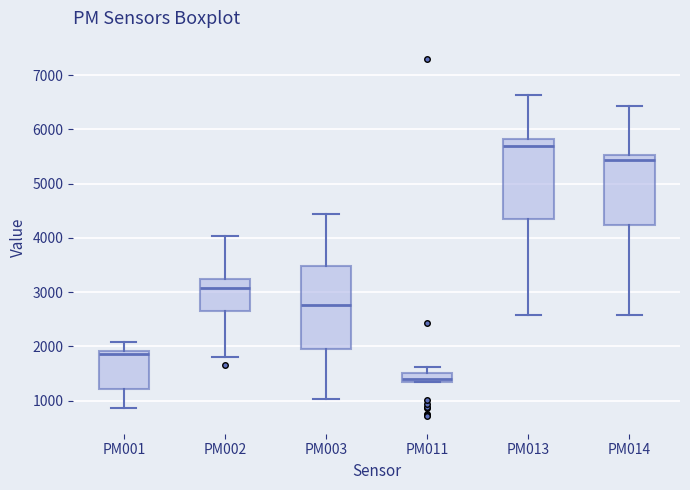

Reading left to right, transcribe this box plot: for each box, give where its median line is, the range the box spans, and where its two whiskers end, as read against the y-axis. The values are not printed on the chart, so give them approximately, as read against the axis.

PM001: median 1900 (just below the box's upper edge), box 1200 to 1900, whiskers 900 to 2100
PM002: median 3100, box 2600 to 3200, whiskers 1800 to 4000
PM003: median 2800, box 1900 to 3500, whiskers 1000 to 4400
PM011: median 1400, box 1300 to 1500, whiskers 1300 to 1600
PM013: median 5700, box 4400 to 5800, whiskers 2600 to 6600
PM014: median 5400, box 4200 to 5500, whiskers 2600 to 6400